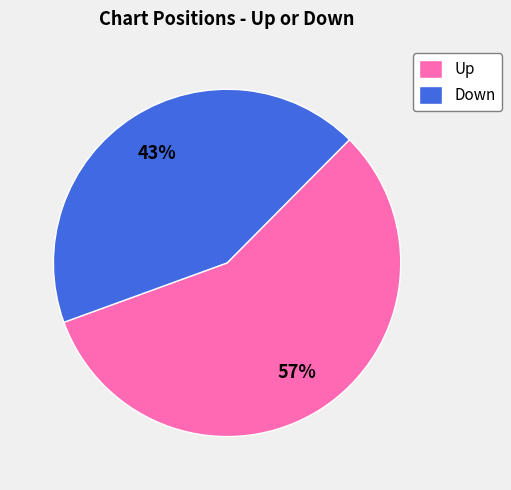

The Up slice represents 64% of the pie. True or false?

False